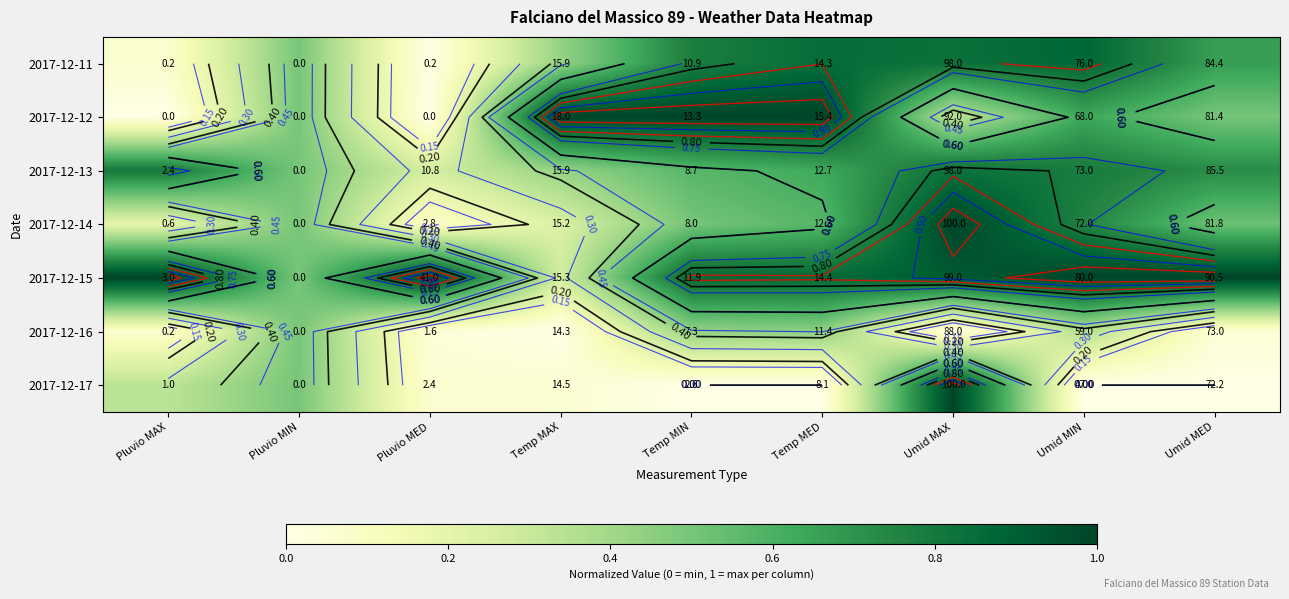

How many series are shown in this chart?

7